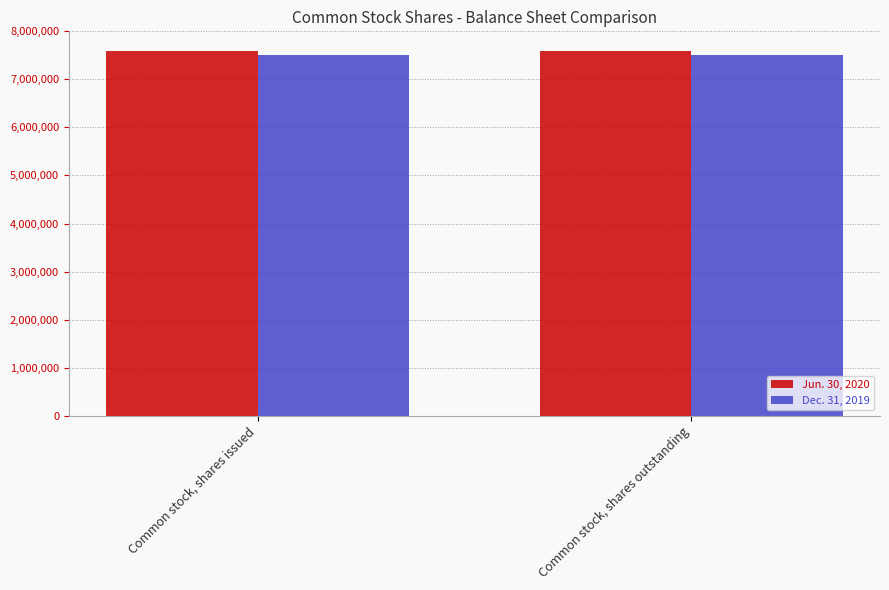

List the series in order of their overall mean, lowest first.

Dec. 31, 2019, Jun. 30, 2020